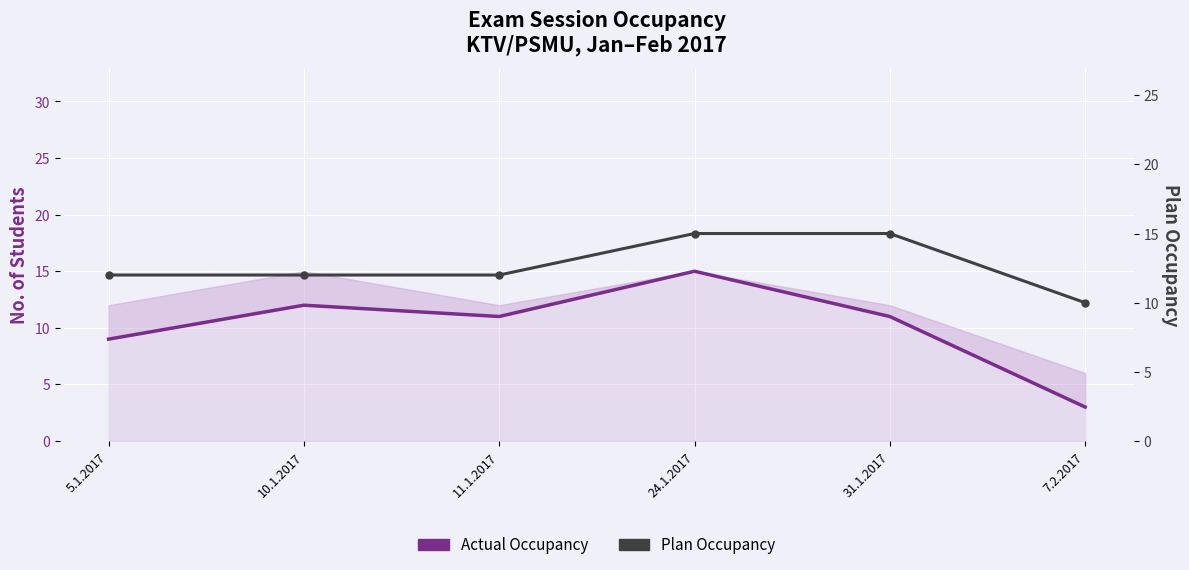

Rank the series at 7.2.2017 from lowest to highest value.

Actual Occupancy, Plan Occupancy